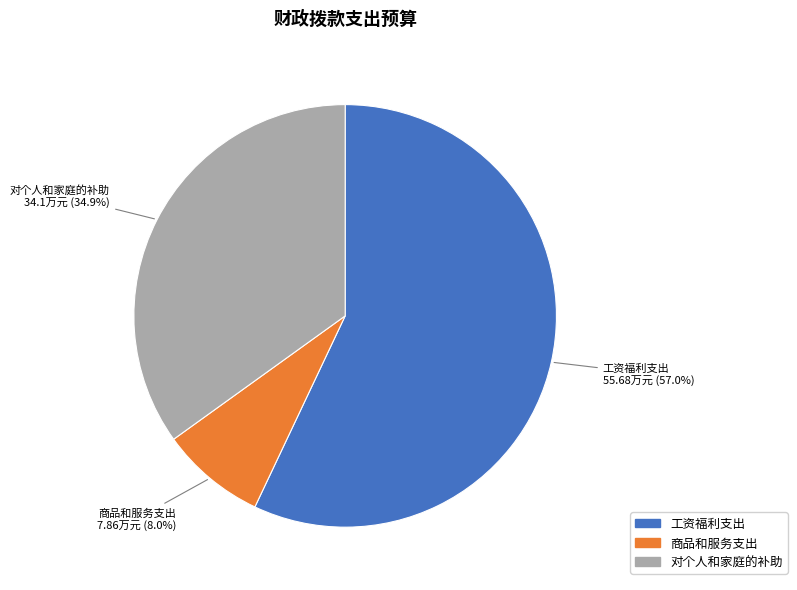

Do 对个人和家庭的补助 and 商品和服务支出 together represent more than half of the pie?

No